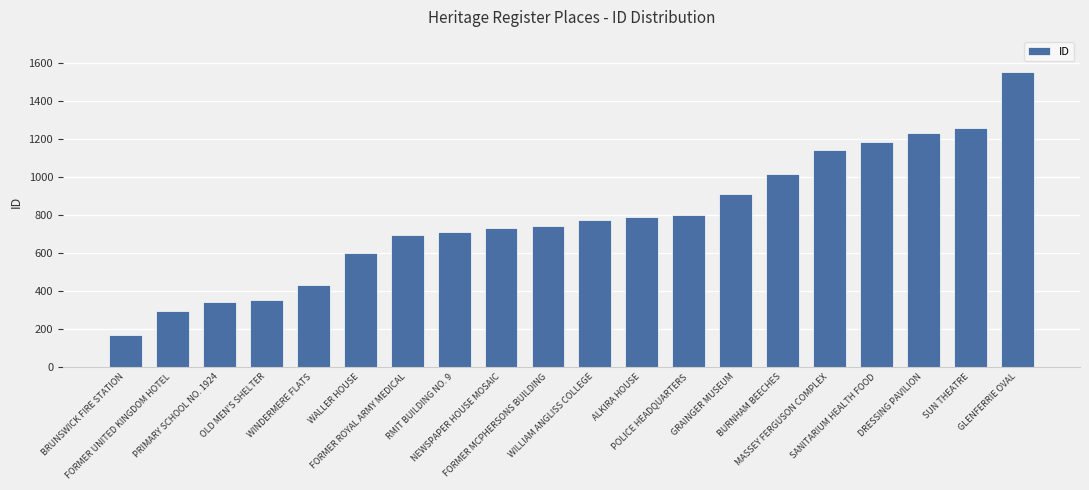

How many distinct data groups are displayed?

1